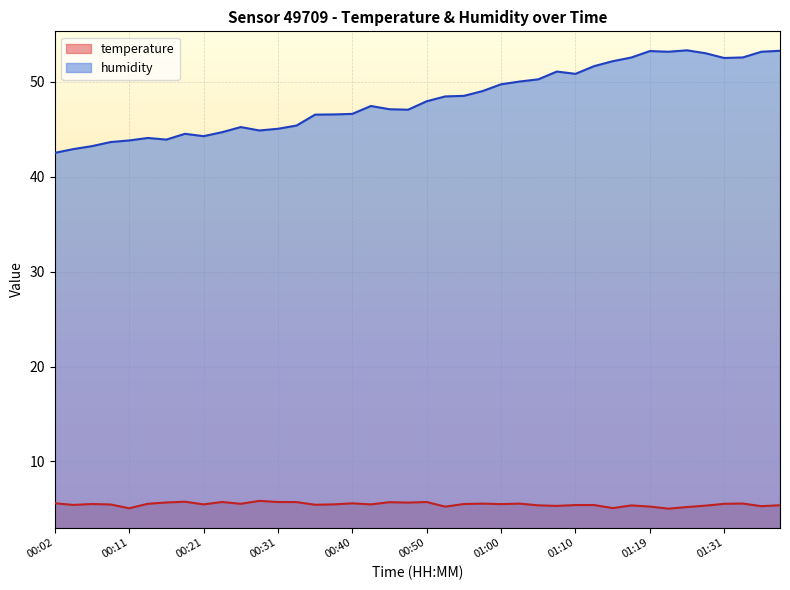

In temperature, how many points are lower than both neighbors (excluding endpoints)?

13